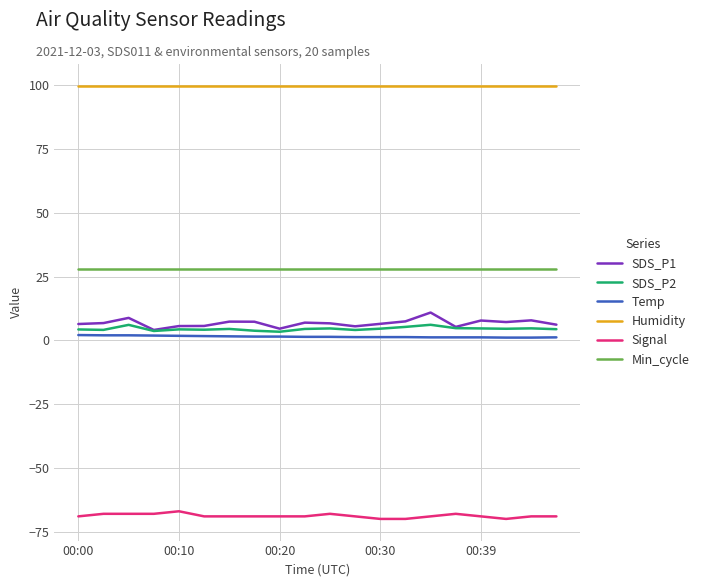

Is this an area chart (filled region under the line)?

No